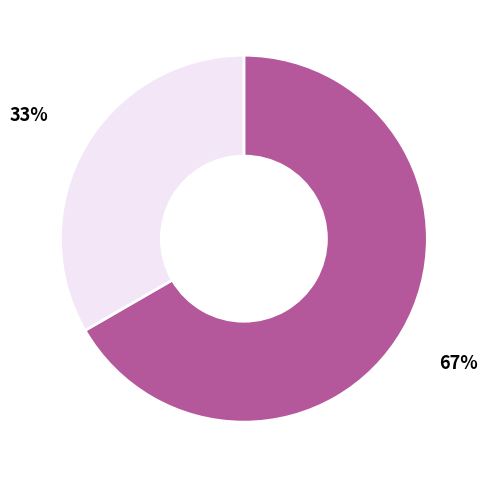

Is there a majority slice in this chart?

Yes